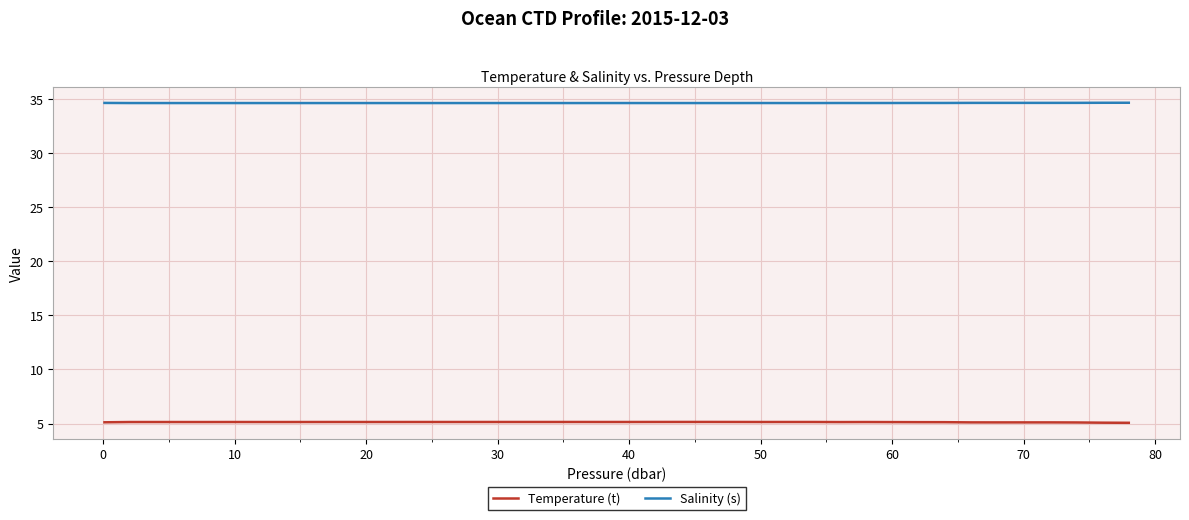

Which series has the largest total across all categories?

Salinity (s)